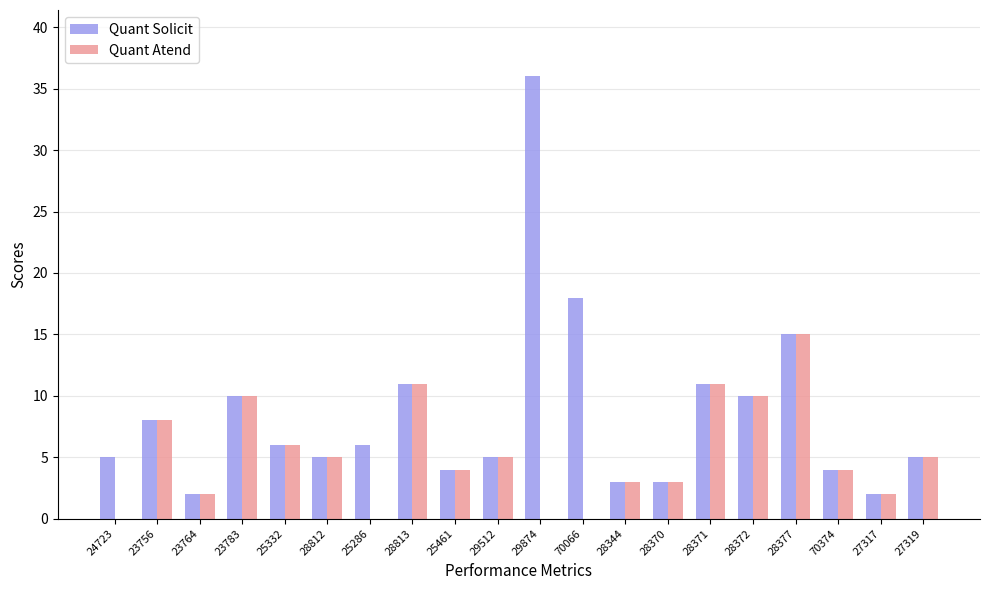

How many series are shown in this chart?

2